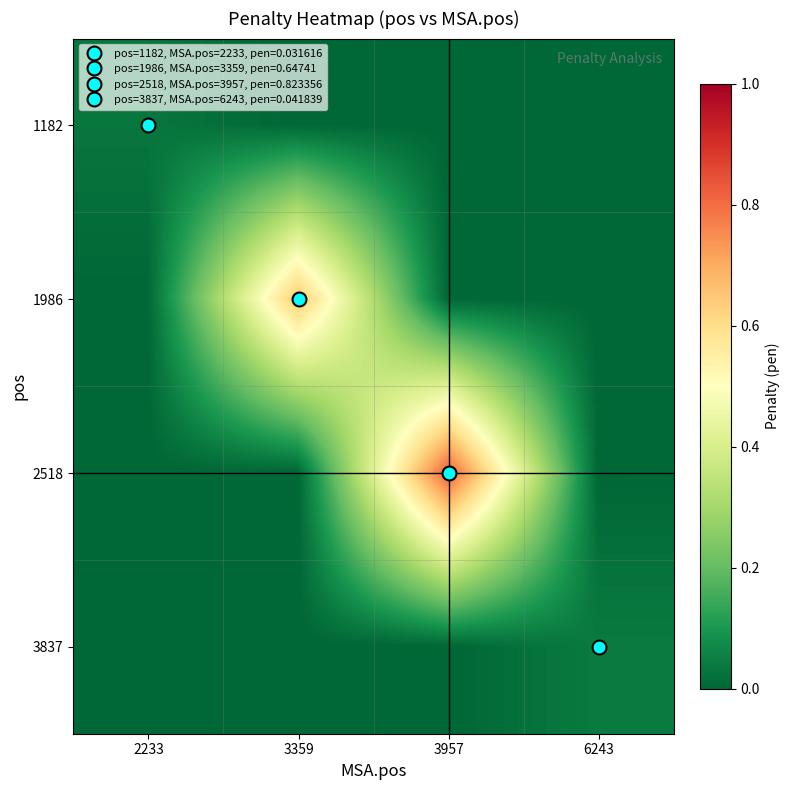

Reading left to right, what are all the values shown in this chart?

1182: 2233=0.0	3359=0.0	3957=0.0	6243=0.0
1986: 2233=0.0	3359=0.6	3957=0.0	6243=0.0
2518: 2233=0.0	3359=0.0	3957=0.8	6243=0.0
3837: 2233=0.0	3359=0.0	3957=0.0	6243=0.0